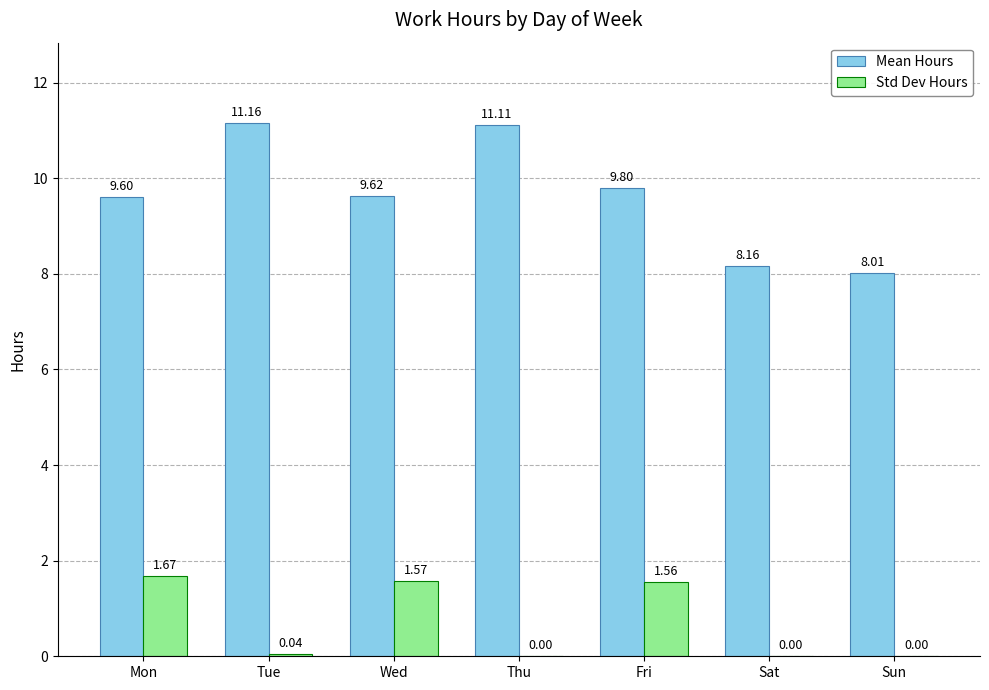

Which series has the largest range (max minus min)?

Mean Hours